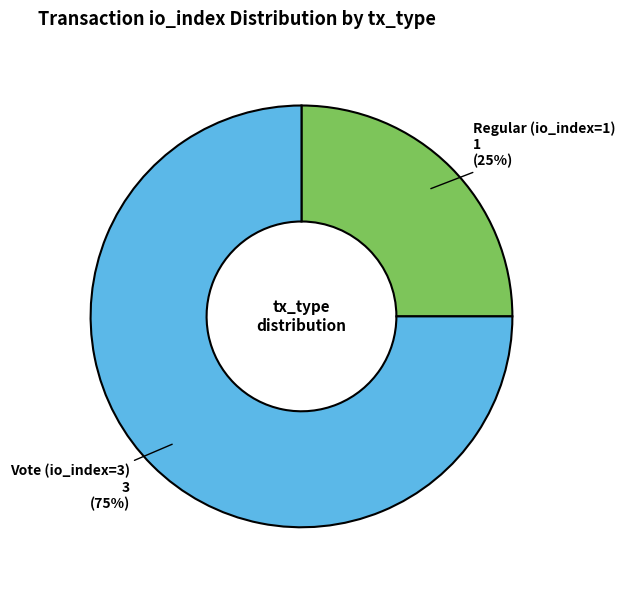

Is there any slice that represents more than half of the pie?

Yes